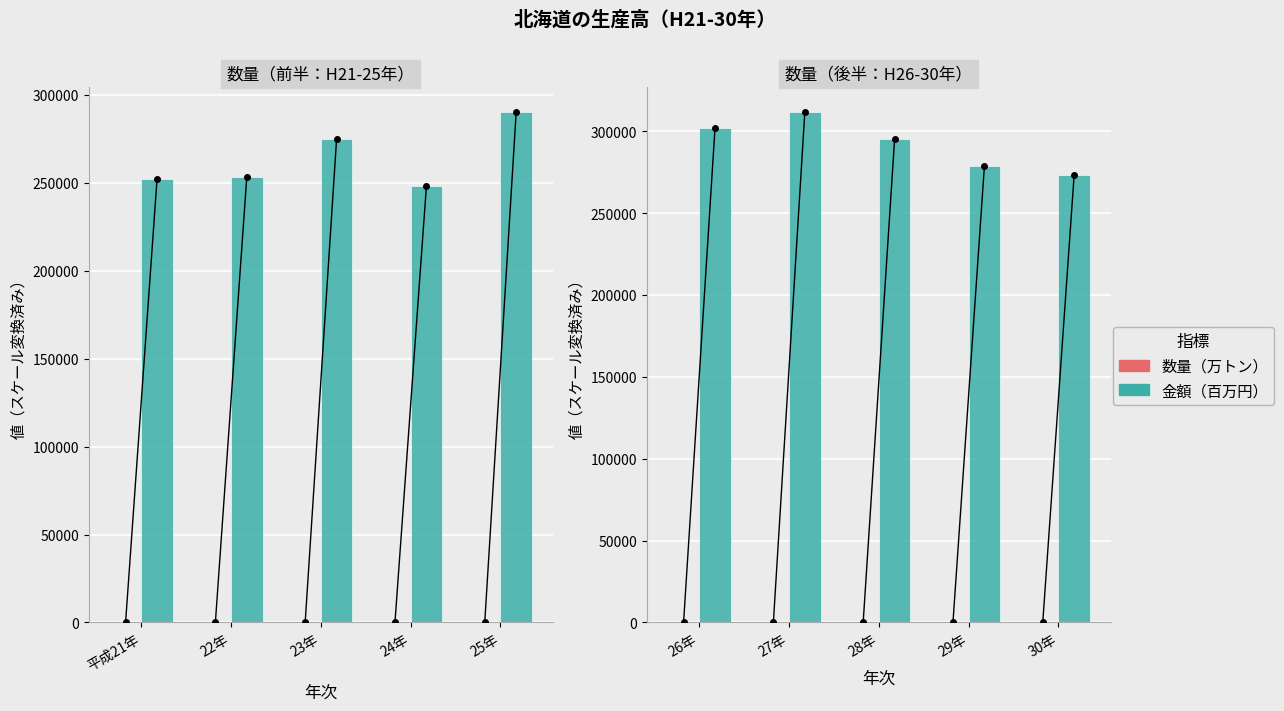

Rank the series by their average value, from highest to lowest.

金額（百万円）, 数量（万トン）